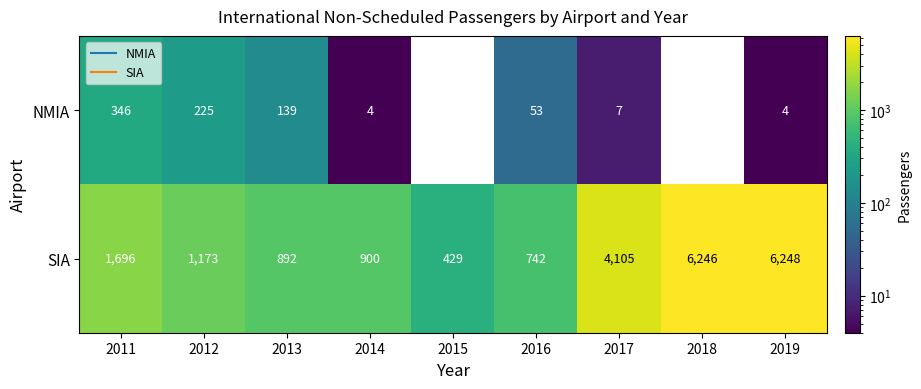

At 2019, list the series in order from largest to smallest.

SIA, NMIA